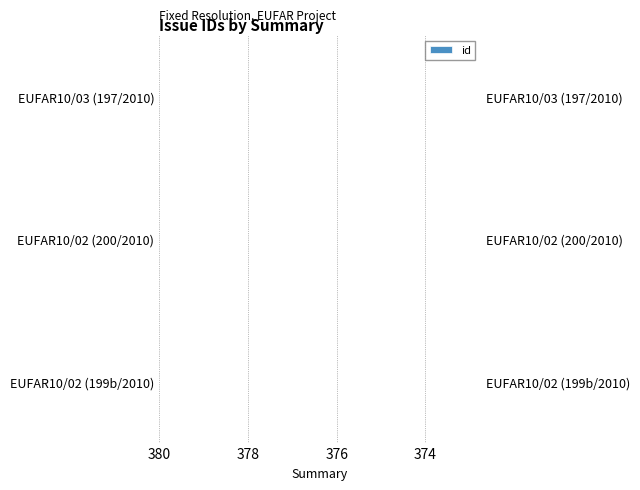

The chart shows a value of 117 at EUFAR10/02 (200/2010). True or false?

False